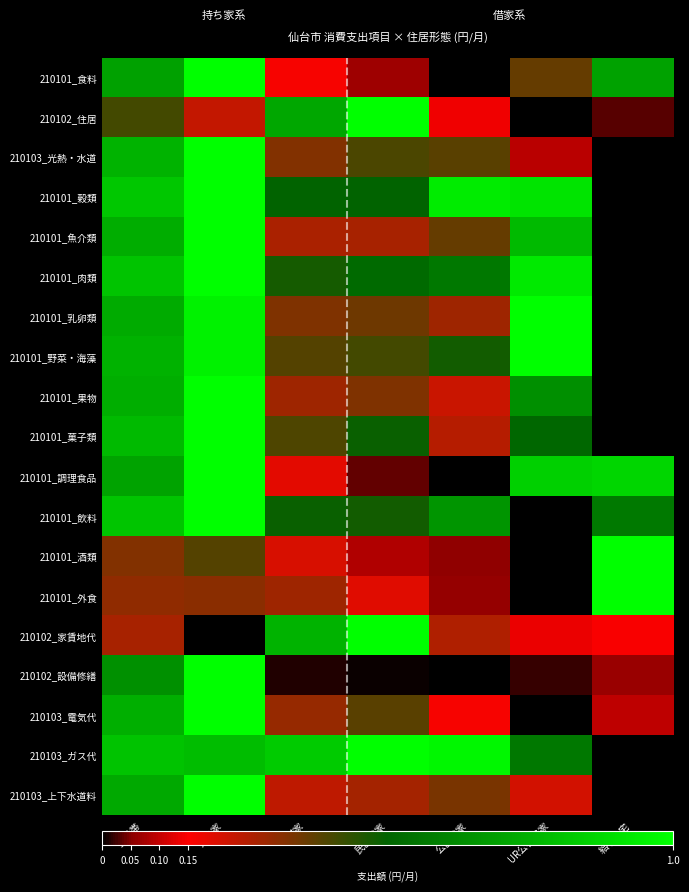

Reading left to right, extract all data points from this chart.

210101_食料: 全世帯=0.7	持ち家=1.0	借家=0.2	民営借家=0.1	公営借家=0.0	UR公社借家=0.4	給与住宅=0.7
210102_住居: 全世帯=0.4	持ち家=0.2	借家=0.7	民営借家=1.0	公営借家=0.1	UR公社借家=0.0	給与住宅=0.0
210103_光熱・水道: 全世帯=0.8	持ち家=1.0	借家=0.3	民営借家=0.4	公営借家=0.4	UR公社借家=0.1	給与住宅=0.0
210101_穀類: 全世帯=0.8	持ち家=1.0	借家=0.5	民営借家=0.5	公営借家=0.9	UR公社借家=0.9	給与住宅=0.0
210101_魚介類: 全世帯=0.7	持ち家=1.0	借家=0.3	民営借家=0.3	公営借家=0.4	UR公社借家=0.8	給与住宅=0.0
210101_肉類: 全世帯=0.8	持ち家=1.0	借家=0.5	民営借家=0.5	公営借家=0.6	UR公社借家=0.9	給与住宅=0.0
210101_乳卵類: 全世帯=0.7	持ち家=1.0	借家=0.3	民営借家=0.4	公営借家=0.3	UR公社借家=1.0	給与住宅=0.0
210101_野菜・海藻: 全世帯=0.8	持ち家=1.0	借家=0.4	民営借家=0.4	公営借家=0.5	UR公社借家=1.0	給与住宅=0.0
210101_果物: 全世帯=0.7	持ち家=1.0	借家=0.3	民営借家=0.3	公営借家=0.2	UR公社借家=0.6	給与住宅=0.0
210101_菓子類: 全世帯=0.8	持ち家=1.0	借家=0.4	民営借家=0.5	公営借家=0.3	UR公社借家=0.5	給与住宅=0.0
210101_調理食品: 全世帯=0.7	持ち家=1.0	借家=0.2	民営借家=0.0	公営借家=0.0	UR公社借家=0.9	給与住宅=0.9
210101_飲料: 全世帯=0.8	持ち家=1.0	借家=0.5	民営借家=0.5	公営借家=0.7	UR公社借家=0.0	給与住宅=0.6
210101_酒類: 全世帯=0.3	持ち家=0.4	借家=0.2	民営借家=0.1	公営借家=0.1	UR公社借家=0.0	給与住宅=1.0
210101_外食: 全世帯=0.3	持ち家=0.3	借家=0.3	民営借家=0.2	公営借家=0.1	UR公社借家=0.0	給与住宅=1.0
210102_家賃地代: 全世帯=0.3	持ち家=0.0	借家=0.8	民営借家=1.0	公営借家=0.3	UR公社借家=0.1	給与住宅=0.1
210102_設備修繕: 全世帯=0.6	持ち家=1.0	借家=0.0	民営借家=0.0	公営借家=0.0	UR公社借家=0.0	給与住宅=0.1
210103_電気代: 全世帯=0.7	持ち家=1.0	借家=0.3	民営借家=0.4	公営借家=0.2	UR公社借家=0.0	給与住宅=0.1
210103_ガス代: 全世帯=0.8	持ち家=0.8	借家=0.8	民営借家=1.0	公営借家=1.0	UR公社借家=0.6	給与住宅=0.0
210103_上下水道料: 全世帯=0.7	持ち家=1.0	借家=0.2	民営借家=0.3	公営借家=0.3	UR公社借家=0.2	給与住宅=0.0